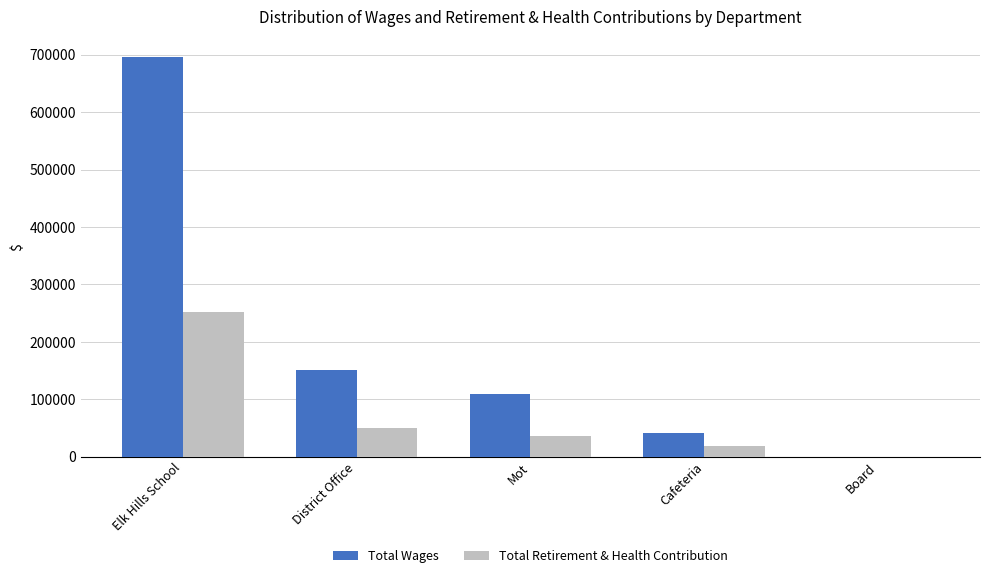

Is the value of Total Wages at Elk Hills School greater than the value of Total Retirement & Health Contribution at Mot?

Yes